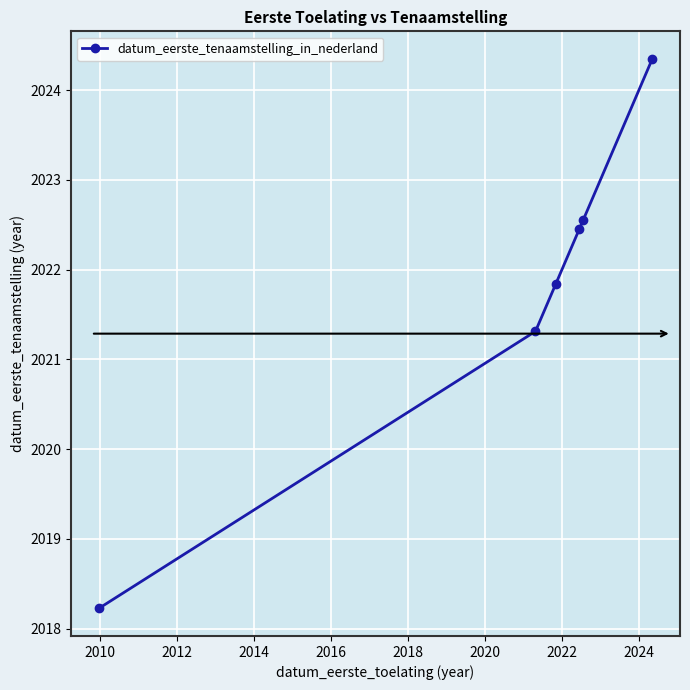

What is the greatest value displayed?

2024.3